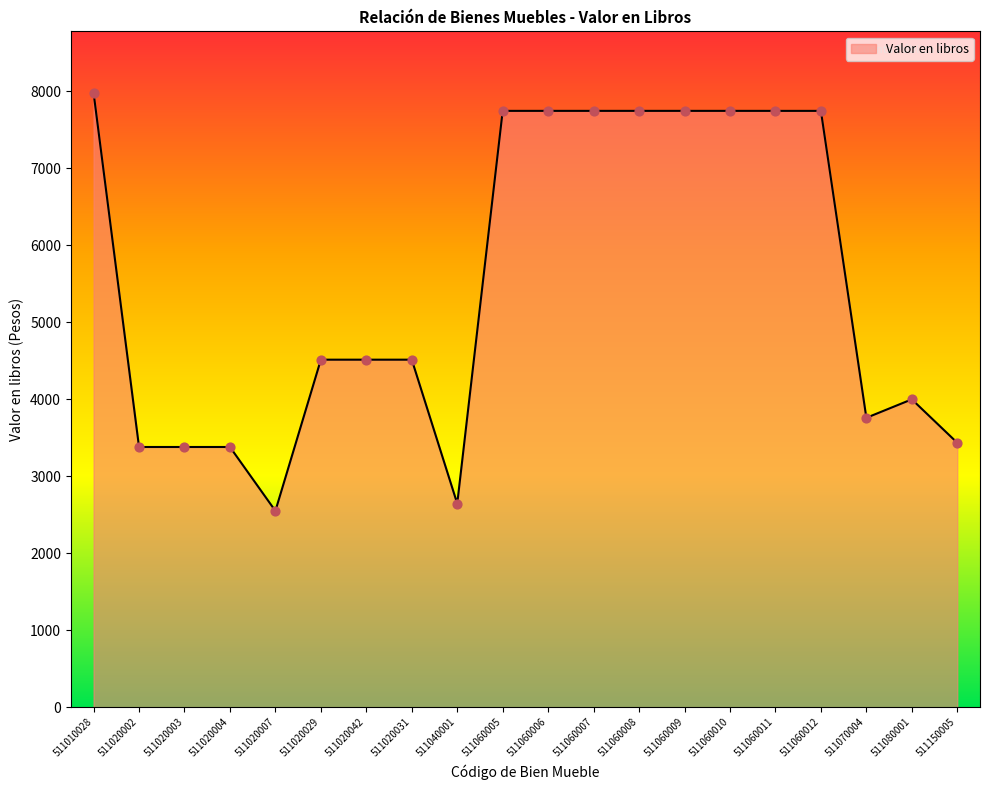

What is the change in value from 511060010 to 511070004?

-3987.0